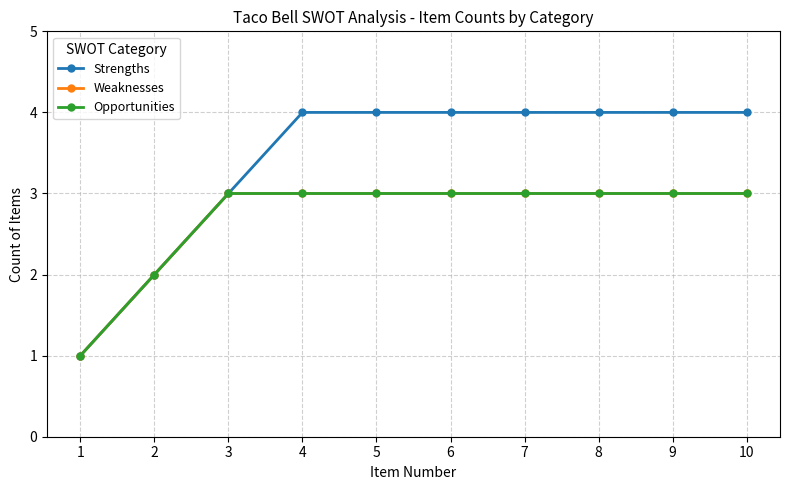

At which label is Strengths closest to 2?

2